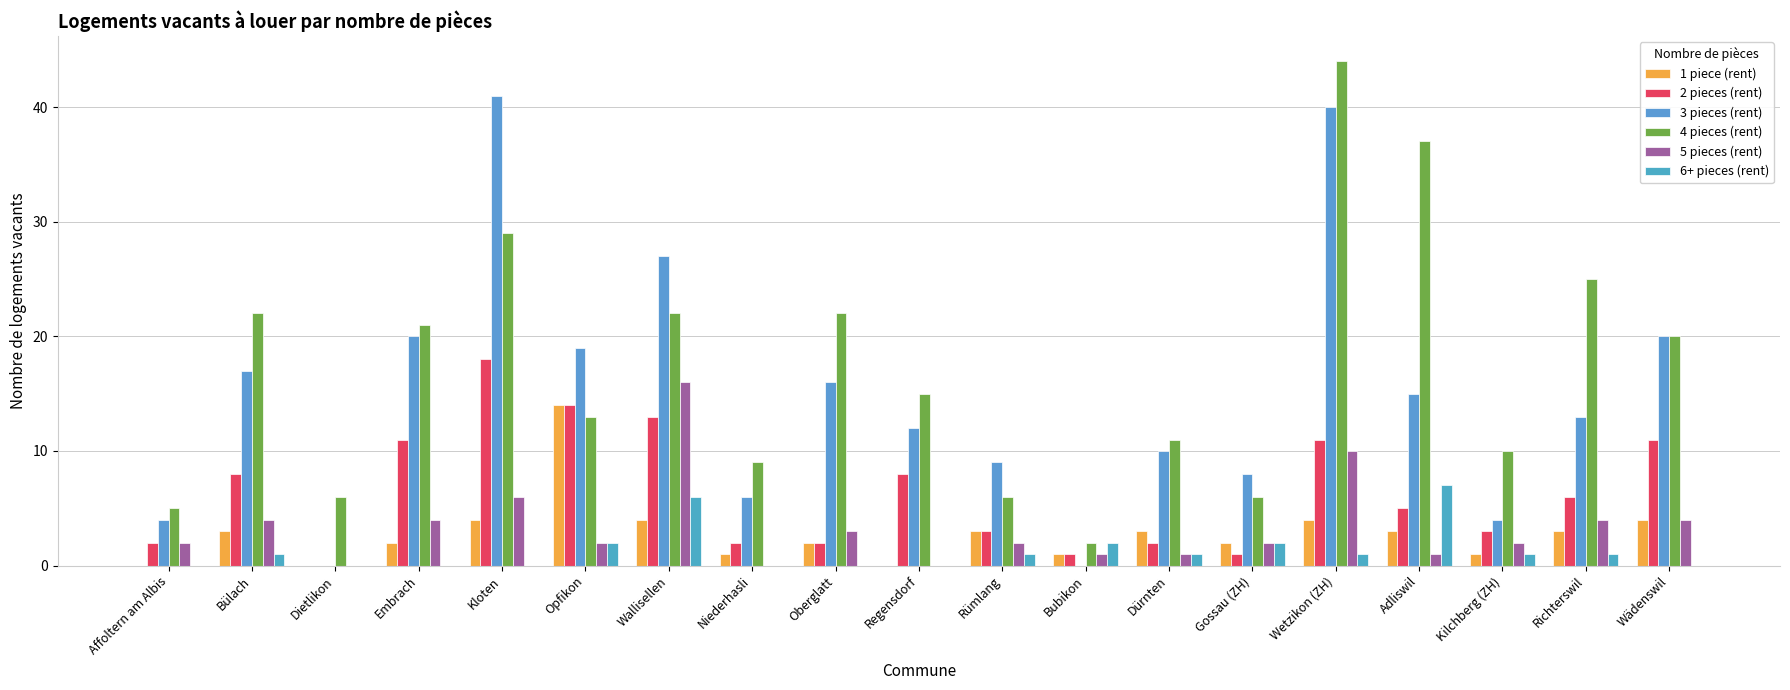

Rank the series at Wädenswil from highest to lowest value.

3 pieces (rent), 4 pieces (rent), 2 pieces (rent), 1 piece (rent), 5 pieces (rent), 6+ pieces (rent)